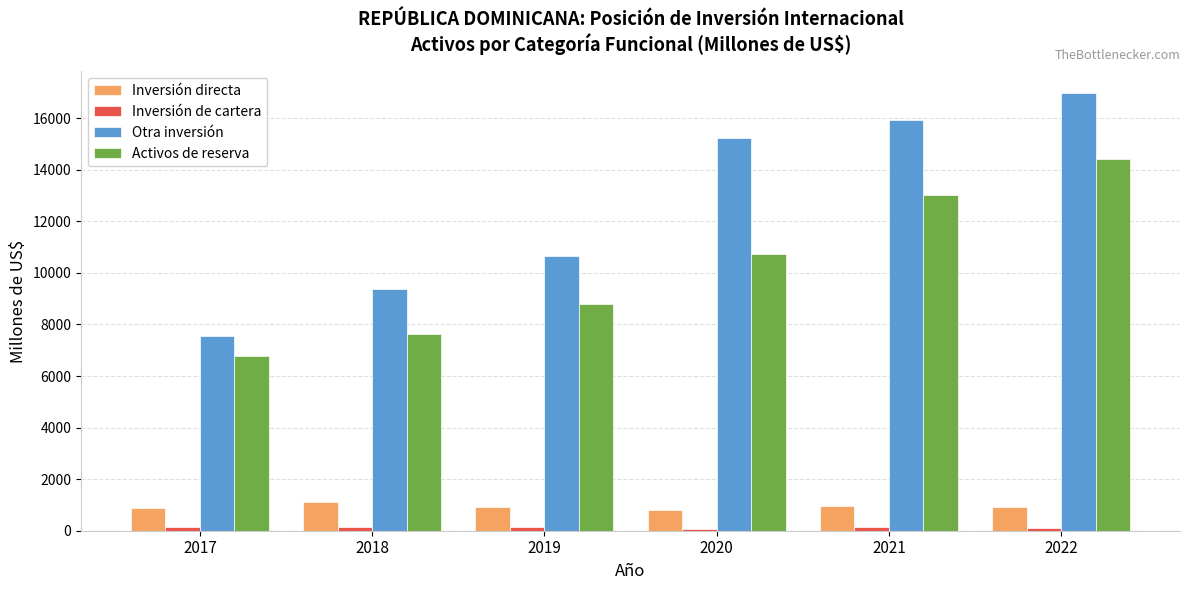

List the labels in order of Activos de reserva value, largest first.

2022, 2021, 2020, 2019, 2018, 2017